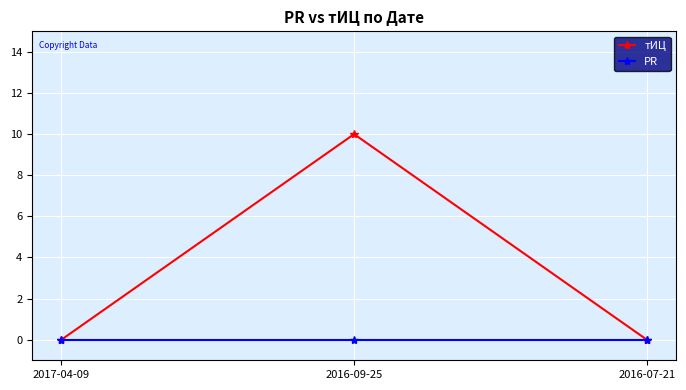

Which series changed the most between 2016-09-25 and 2016-07-21?

тИЦ